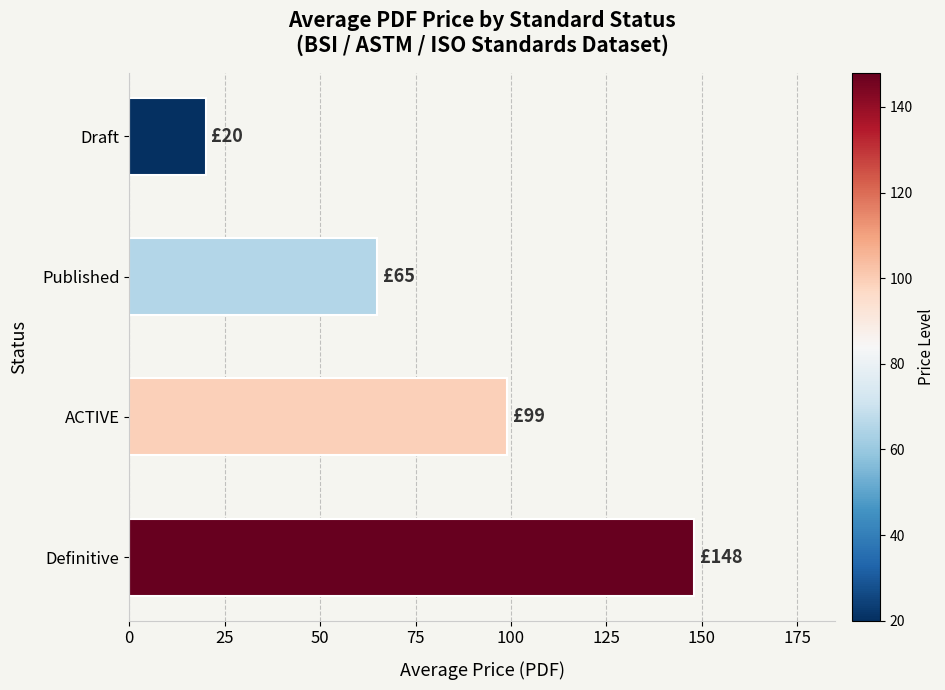

What is the sum of all values?

332